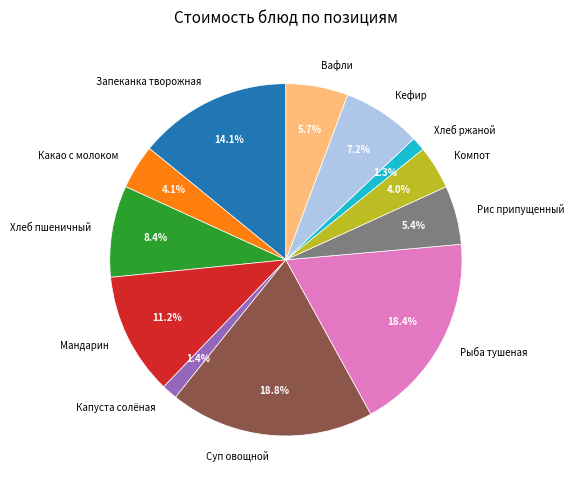

Is the sum of Рыба тушеная and Запеканка творожная greater than half?

No